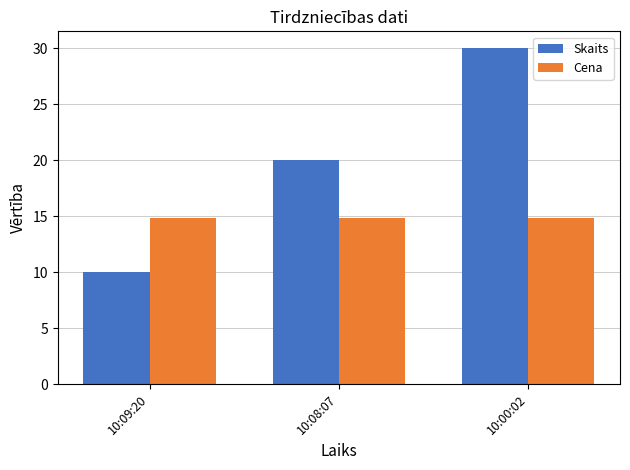

List the series in order of their peak value, highest first.

Skaits, Cena